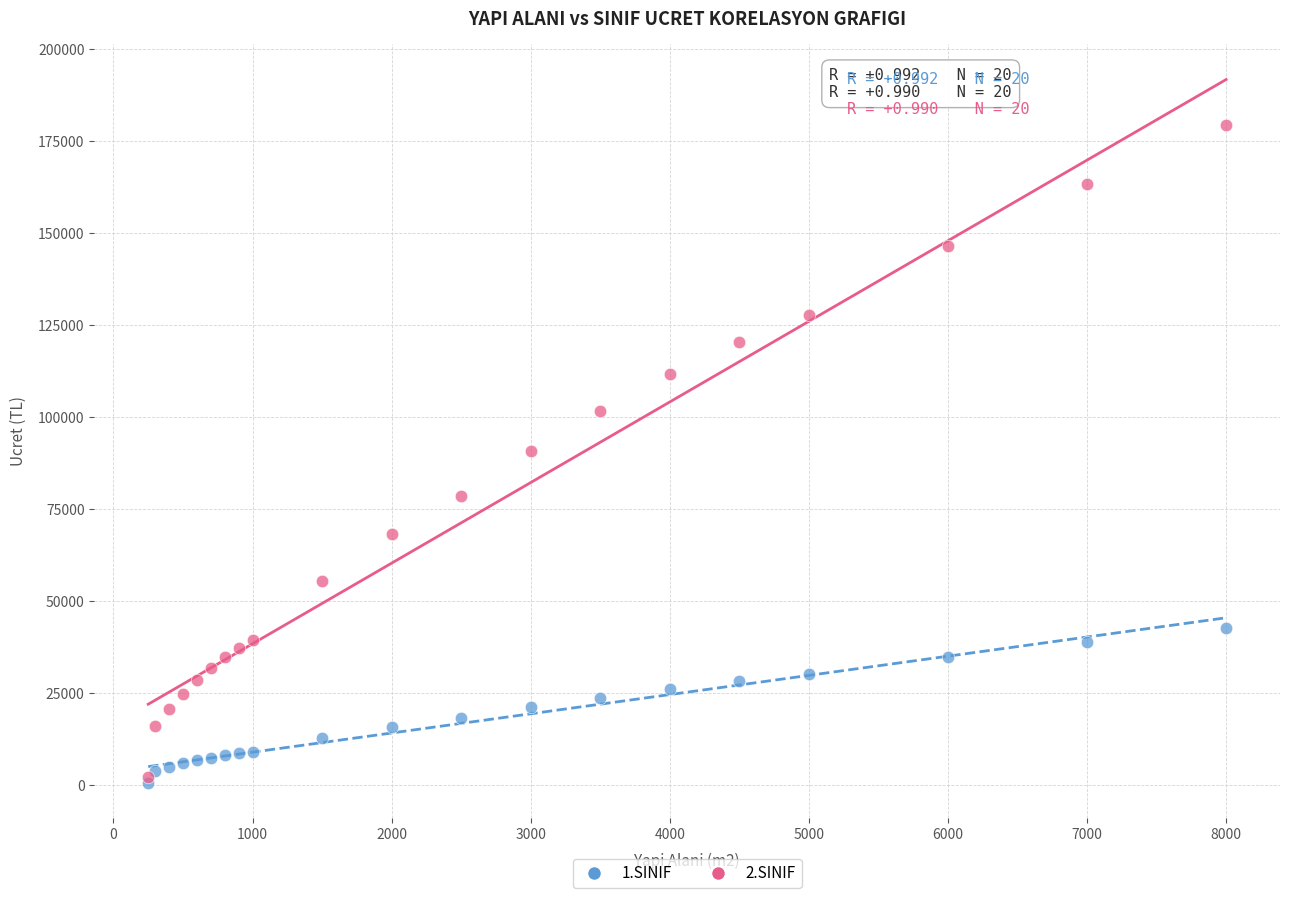

Which series contains the highest Y value?

2.SINIF